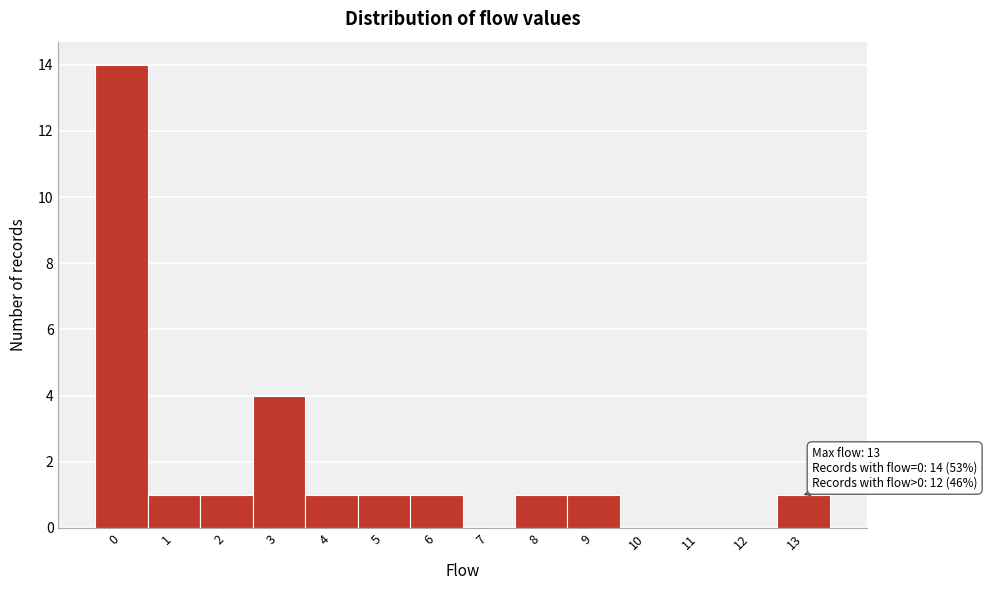

Over which range of the x-axis is the bar tallest?

-0.5 to 0.5